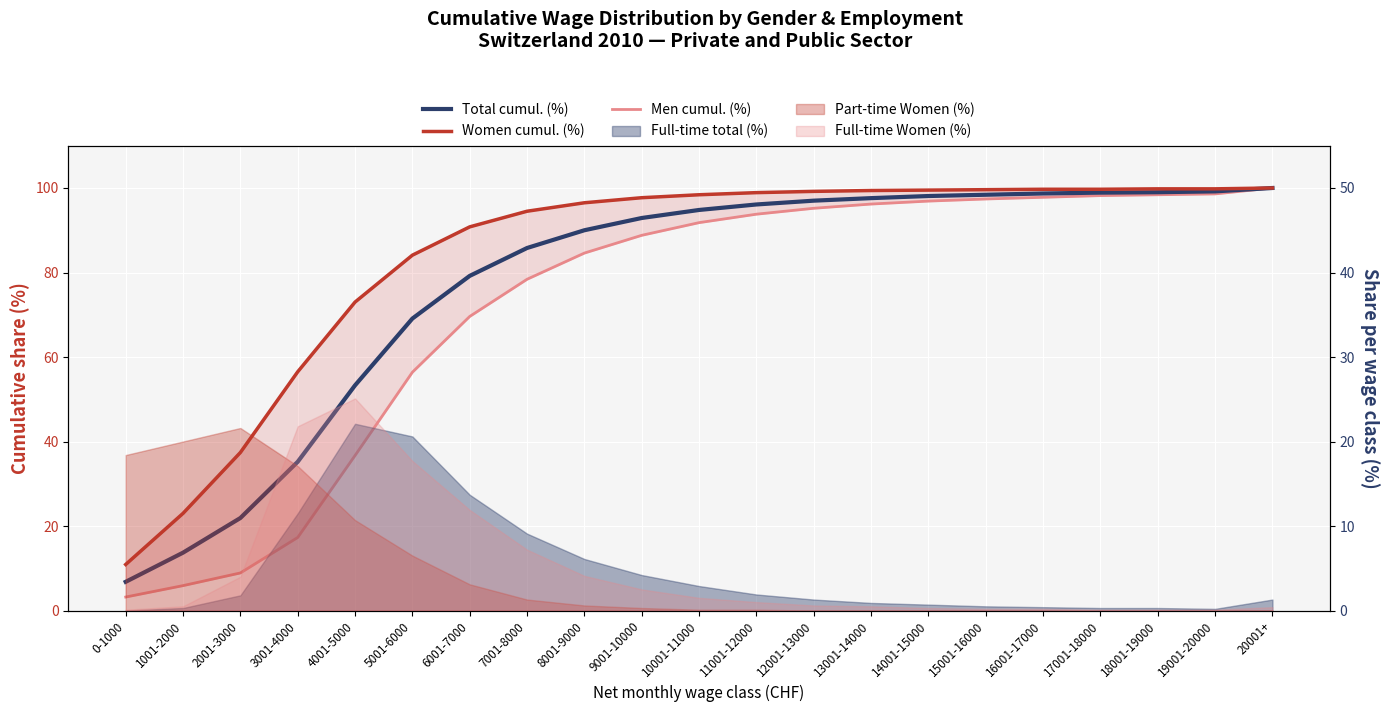

The Total cumul. (%) series shows 54.0 at 13001-14000. True or false?

False